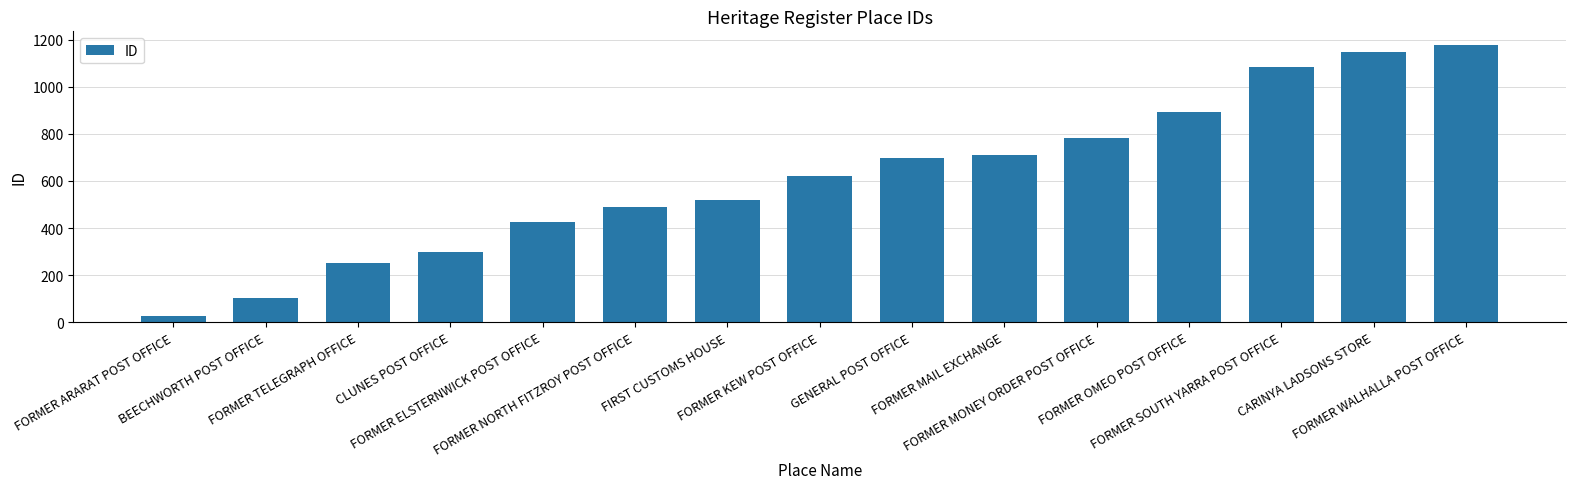

Rank the categories by value from lowest to highest.

FORMER ARARAT POST OFFICE, BEECHWORTH POST OFFICE, FORMER TELEGRAPH OFFICE, CLUNES POST OFFICE, FORMER ELSTERNWICK POST OFFICE, FORMER NORTH FITZROY POST OFFICE, FIRST CUSTOMS HOUSE, FORMER KEW POST OFFICE, GENERAL POST OFFICE, FORMER MAIL EXCHANGE, FORMER MONEY ORDER POST OFFICE, FORMER OMEO POST OFFICE, FORMER SOUTH YARRA POST OFFICE, CARINYA LADSONS STORE, FORMER WALHALLA POST OFFICE